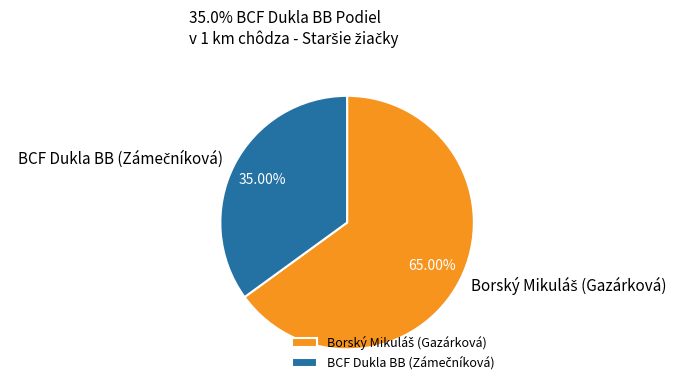

How many segments does this pie chart have?

2